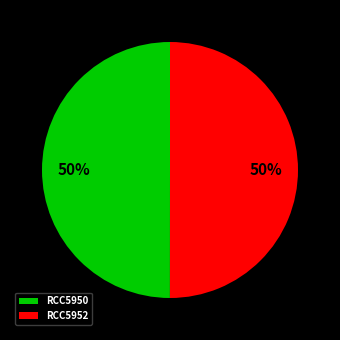

To the nearest percent, what portion does RCC5950 represent?

50%